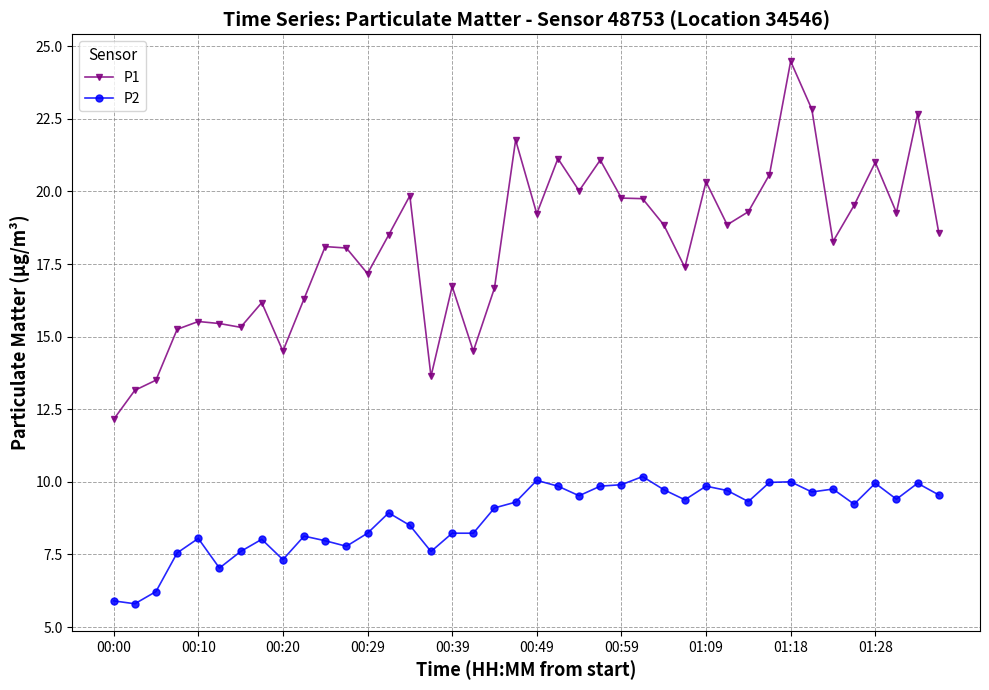

Which series has the widest spread of values?

P1